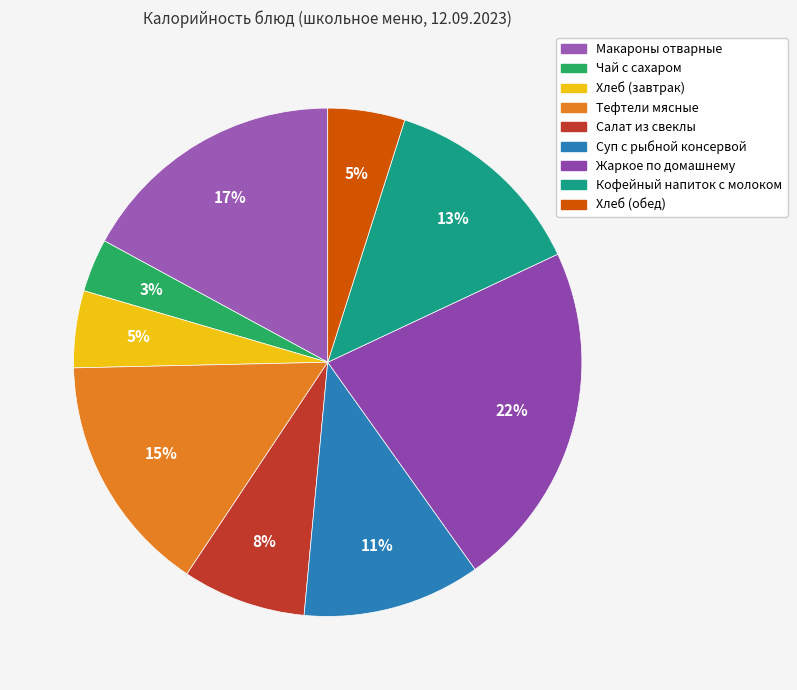

To the nearest percent, what portion does Суп с рыбной консервой represent?

11%